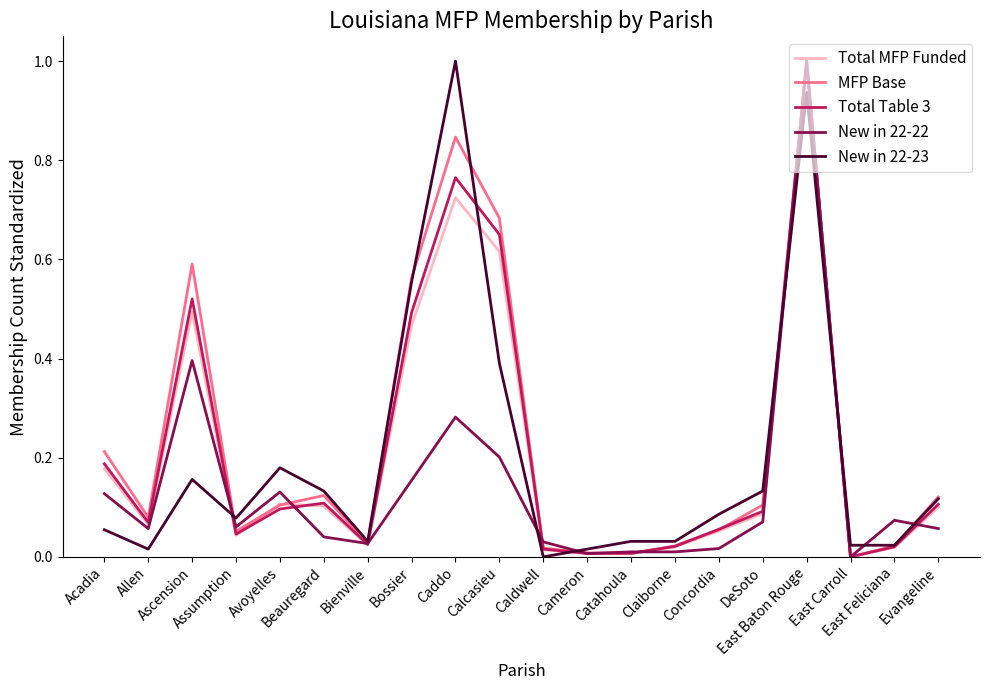

Which series has the largest total across all categories?

MFP Base